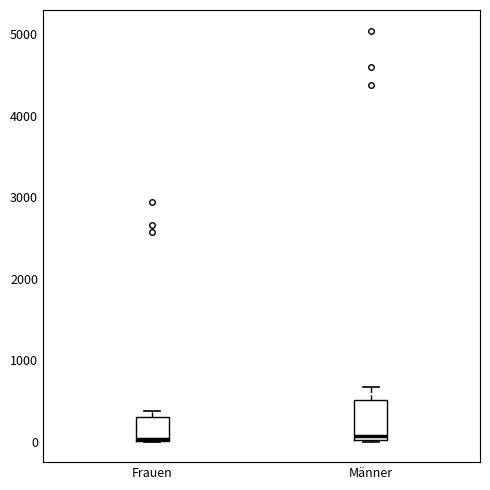

Which box is the tallest, from its lower edge to its upper edge?

Männer